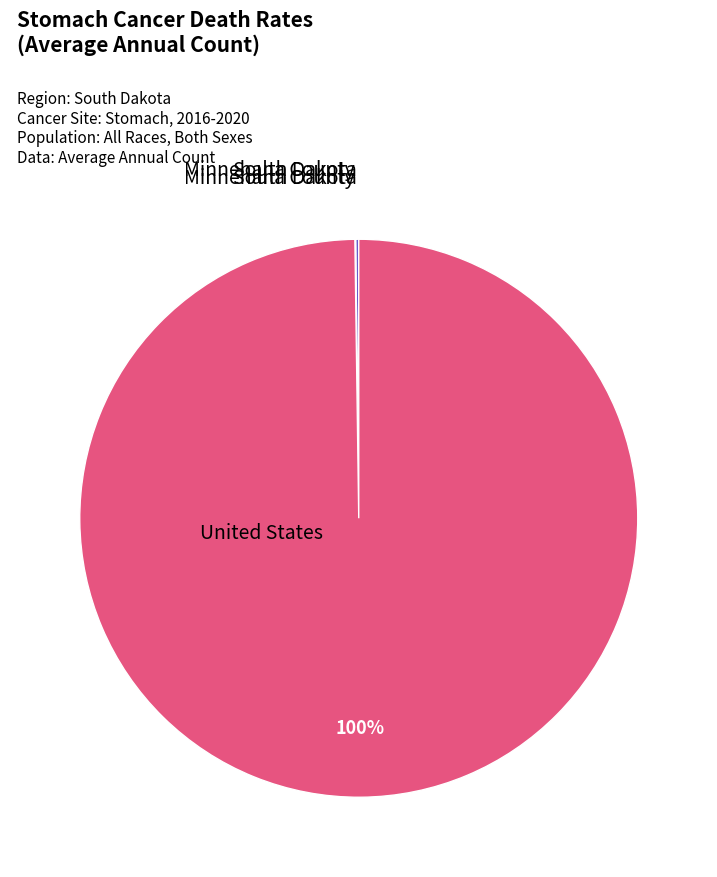

Does any single category account for the majority?

Yes